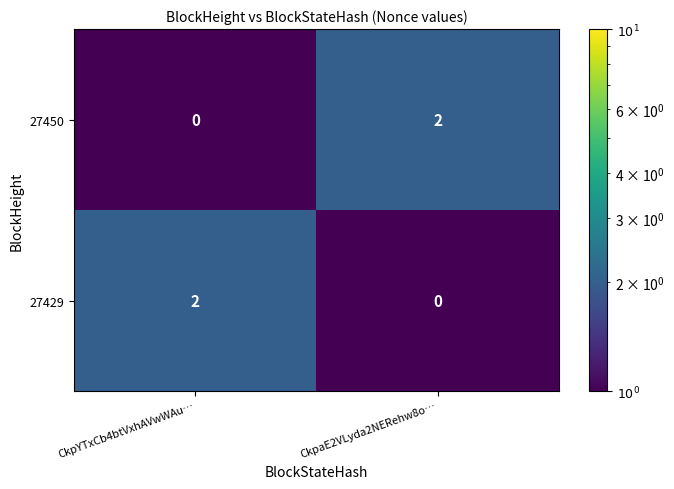

The 27429 series shows 2 at CkpYTxCb4btVxhAVwWAu…. True or false?

True